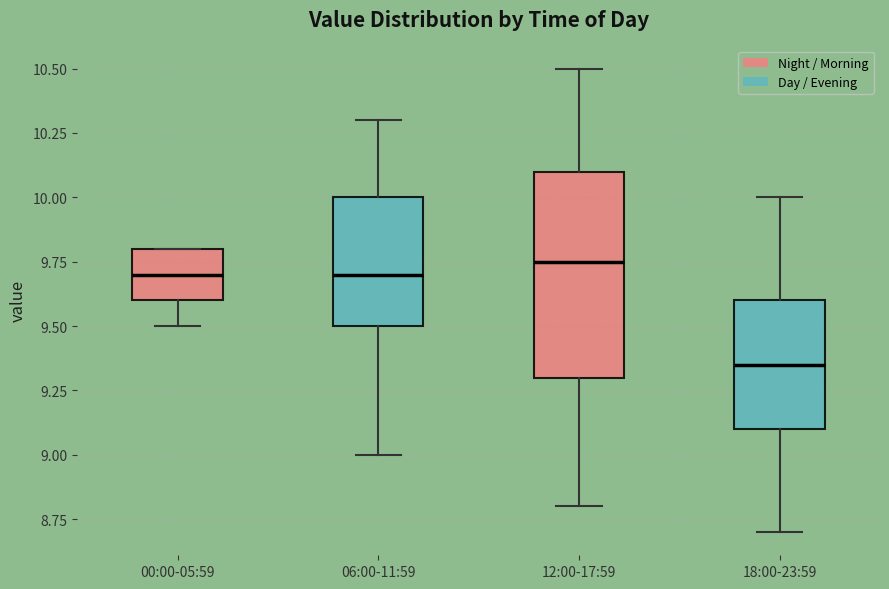

Which box is the tallest, from its lower edge to its upper edge?

12:00-17:59